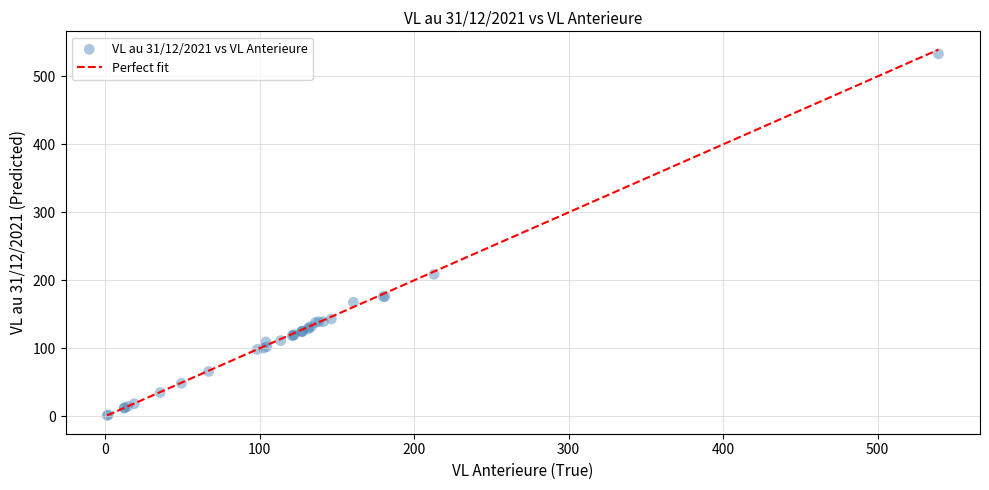

What Y value in the scatter plot is closest to 267?

208.8